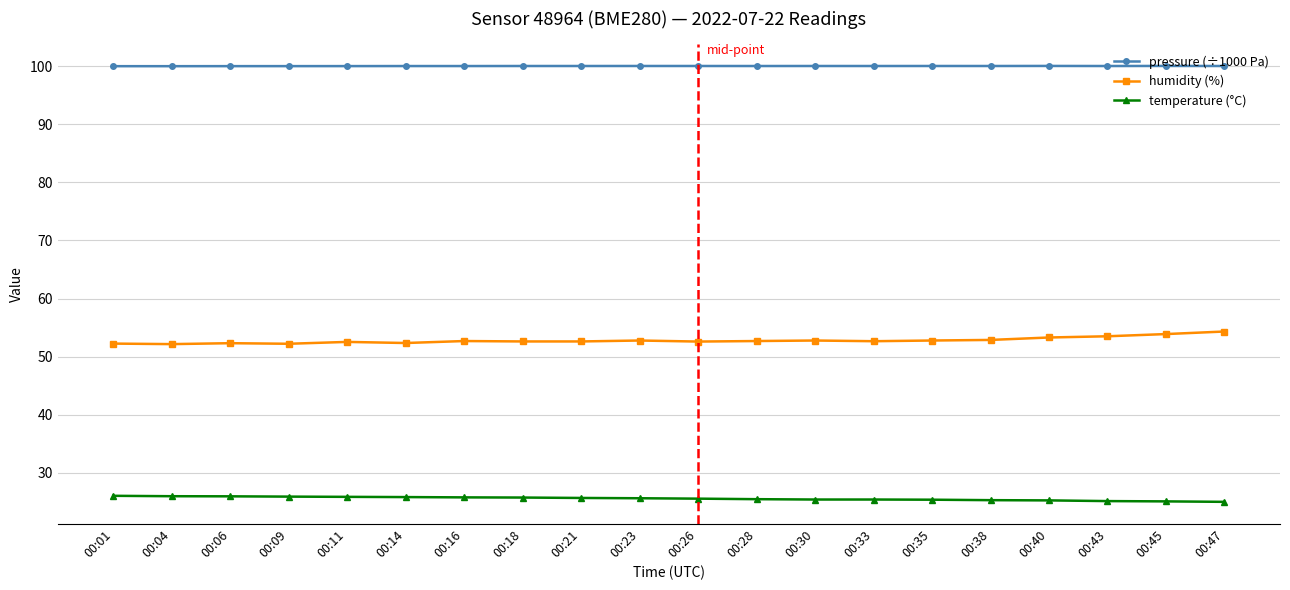

What is the value of the humidity (%) point at the 18th from the left?

53.5